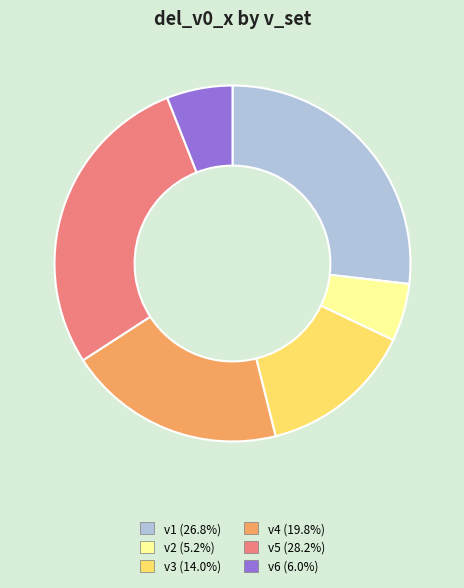

How many slices are in this pie chart?

6